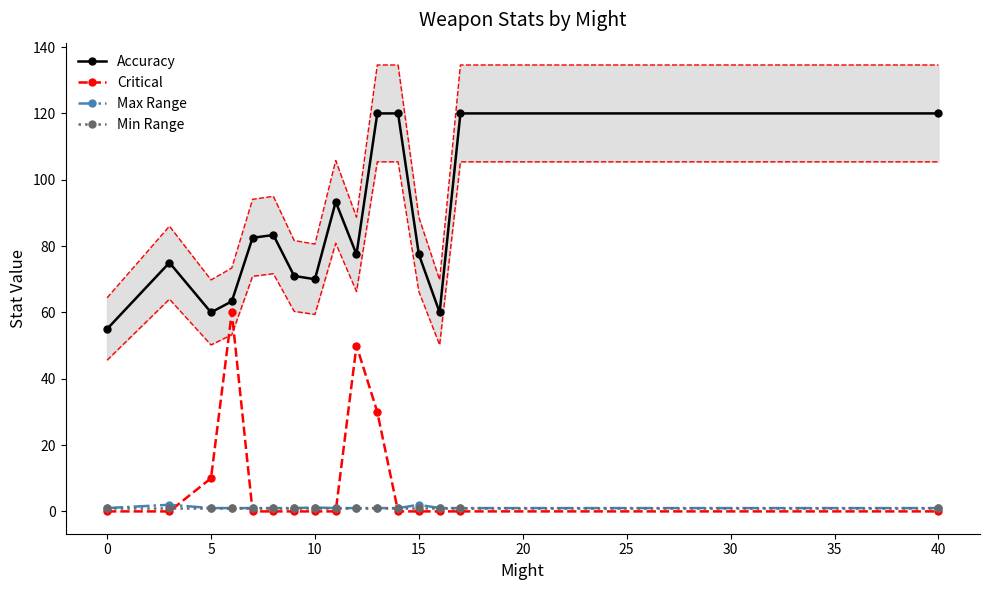

Is this an area chart (filled region under the line)?

No